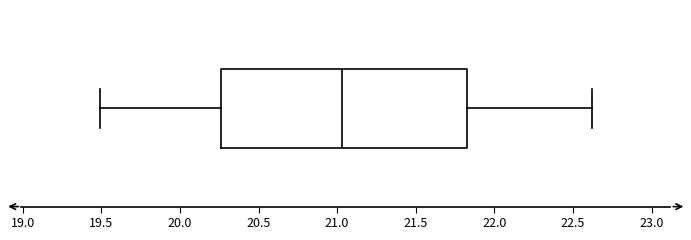

Read this box plot against the x-axis: the position of the median line, the range covered by the box, and the ends of both whiskers. The values are not printed on the chart, so give them approximately, as read against the axis.

median 21.05, box 20.25 to 21.85, whiskers 19.50 to 22.60